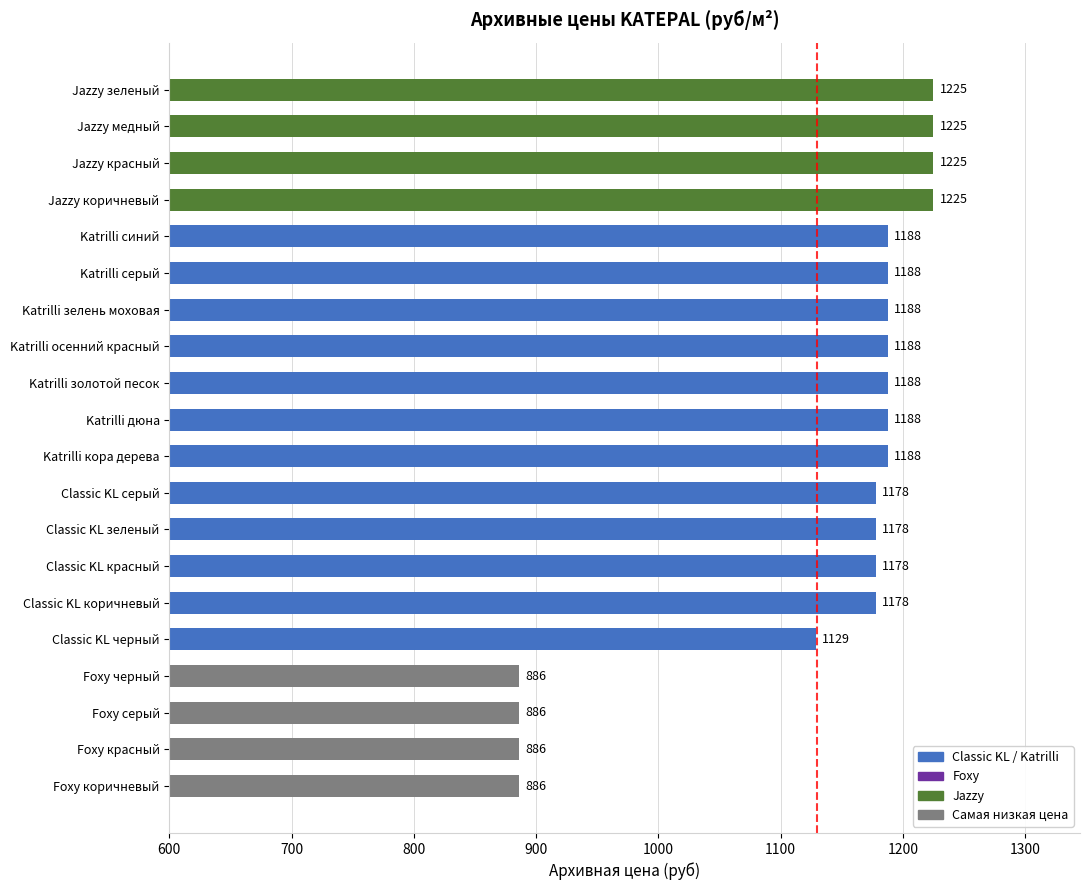

What is the approximate value at Foxy коричневый?

886